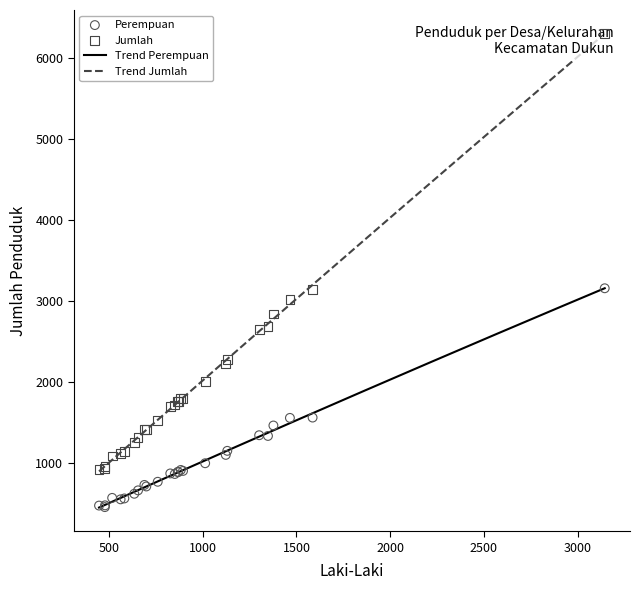

Is the value of Laki-Laki at Karangcangkring greater than the value of Perempuan at Sawo?

No